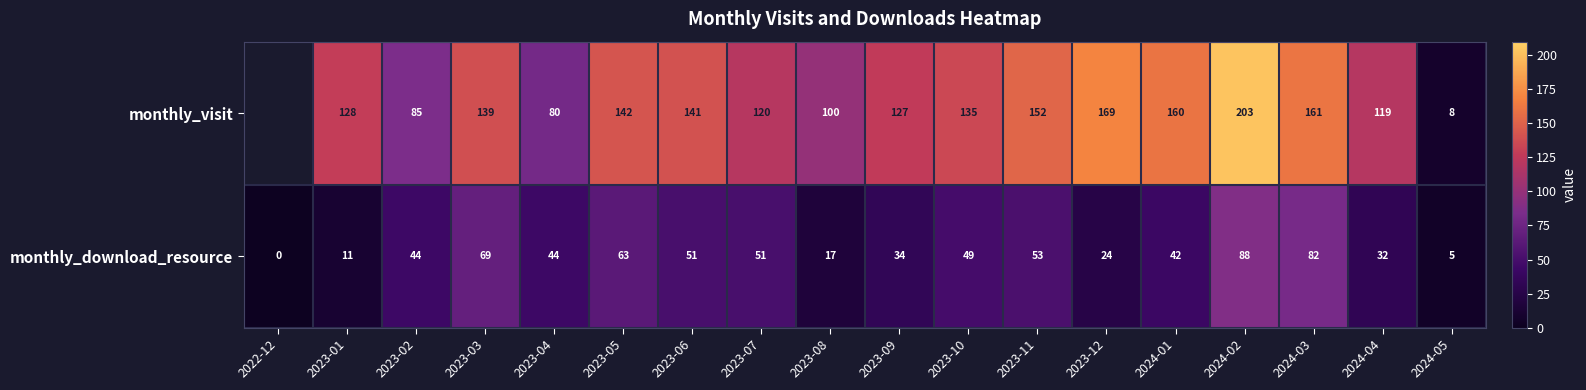

How many data points does each series have?

18